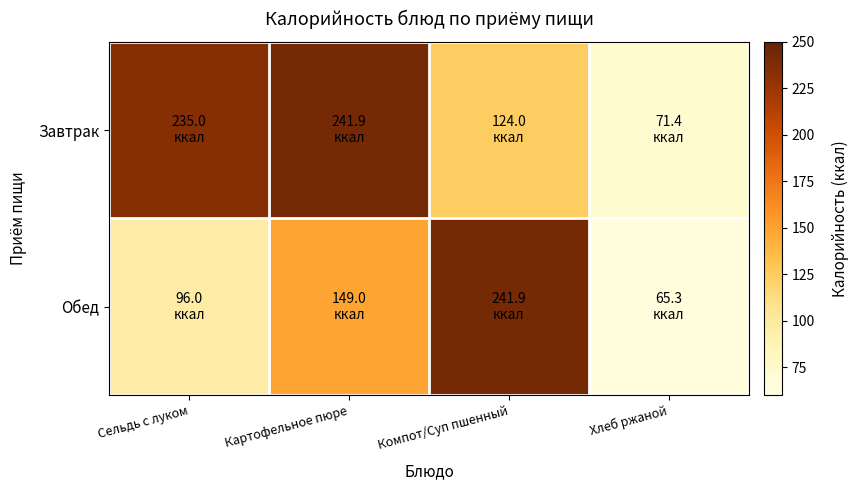

Rank the series by their maximum value, from lowest to highest.

Завтрак, Обед